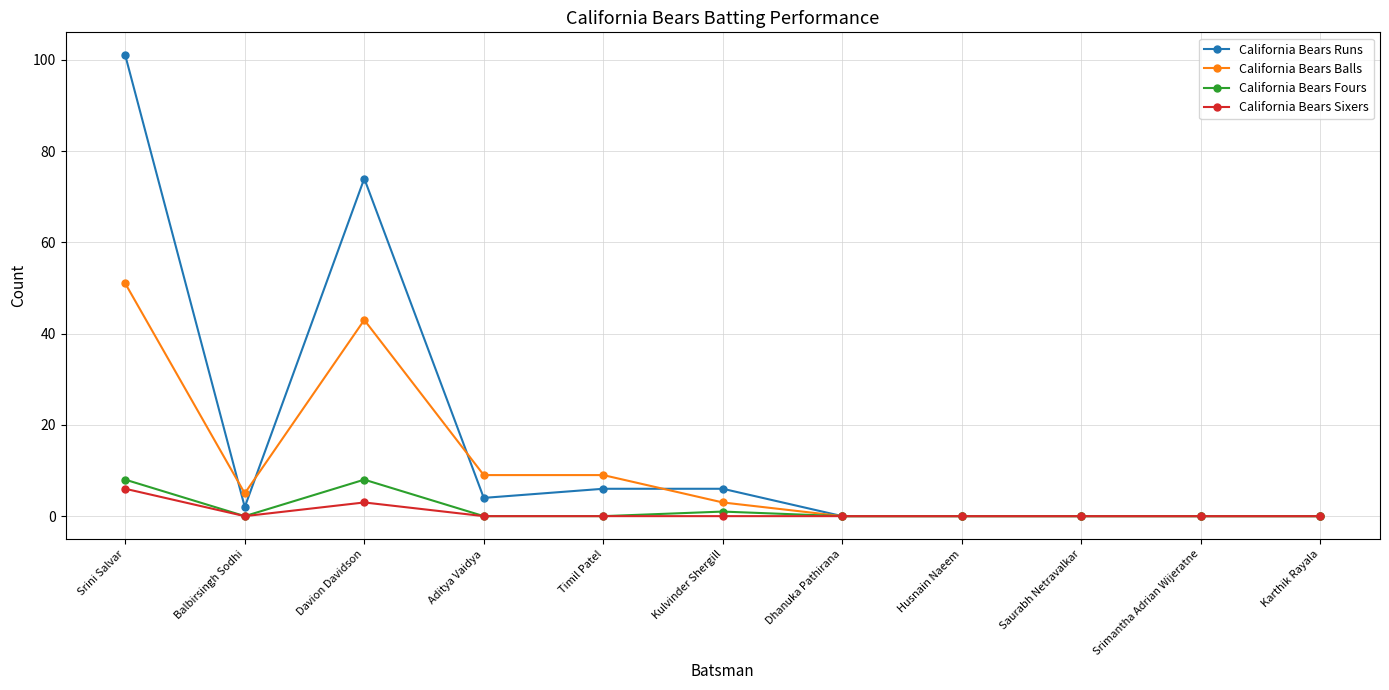

How many distinct data groups are displayed?

4